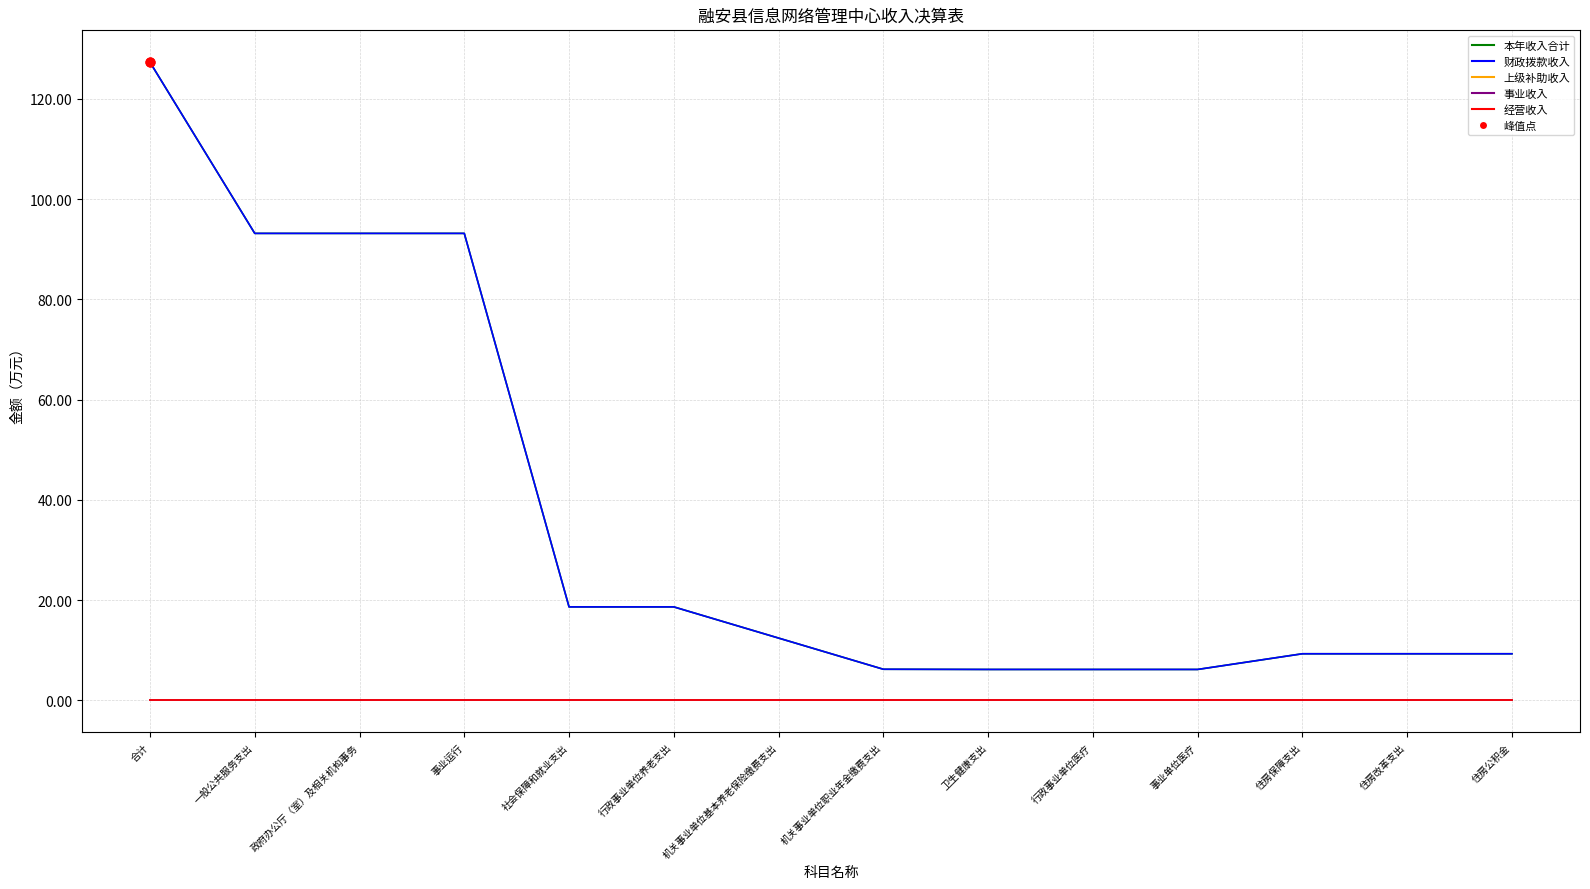

Does the chart have visible grid lines?

Yes